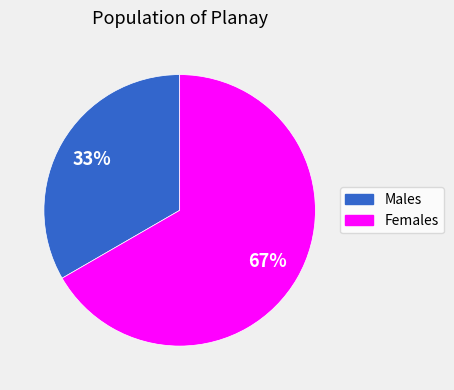

To the nearest percent, what is the average slice percentage?

50%